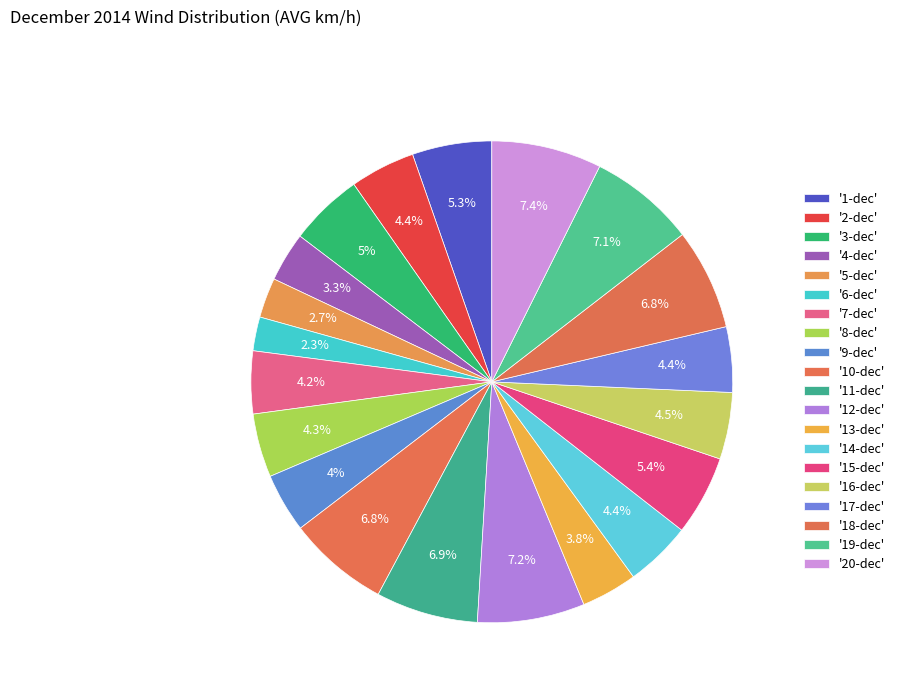

Count the number of slices in the pie.

20